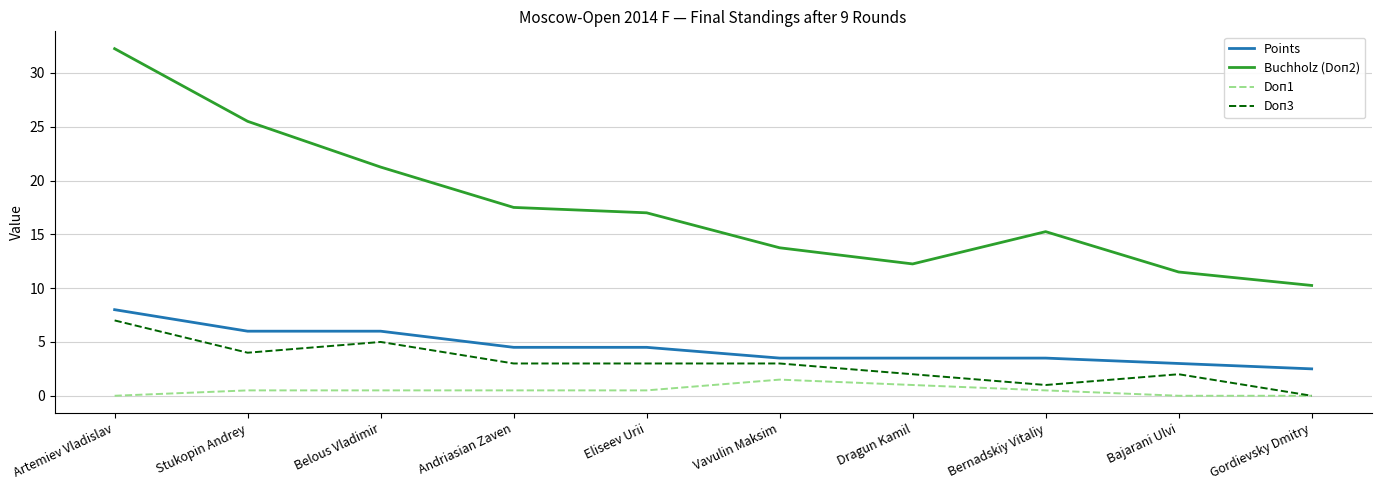

Which series has the widest spread of values?

Buchholz (Doп2)